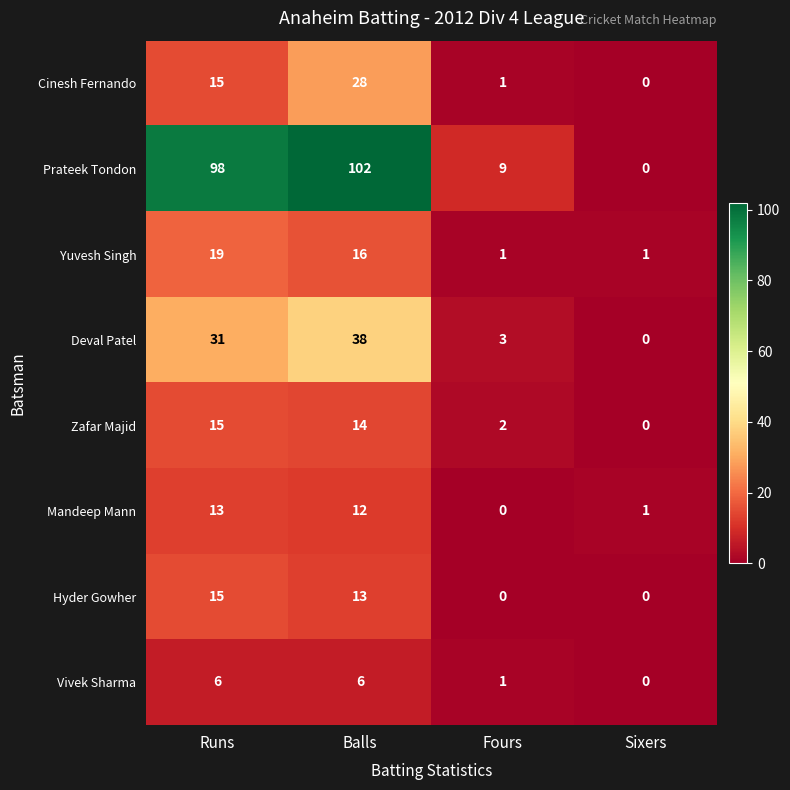

How many data points does each series have?

4